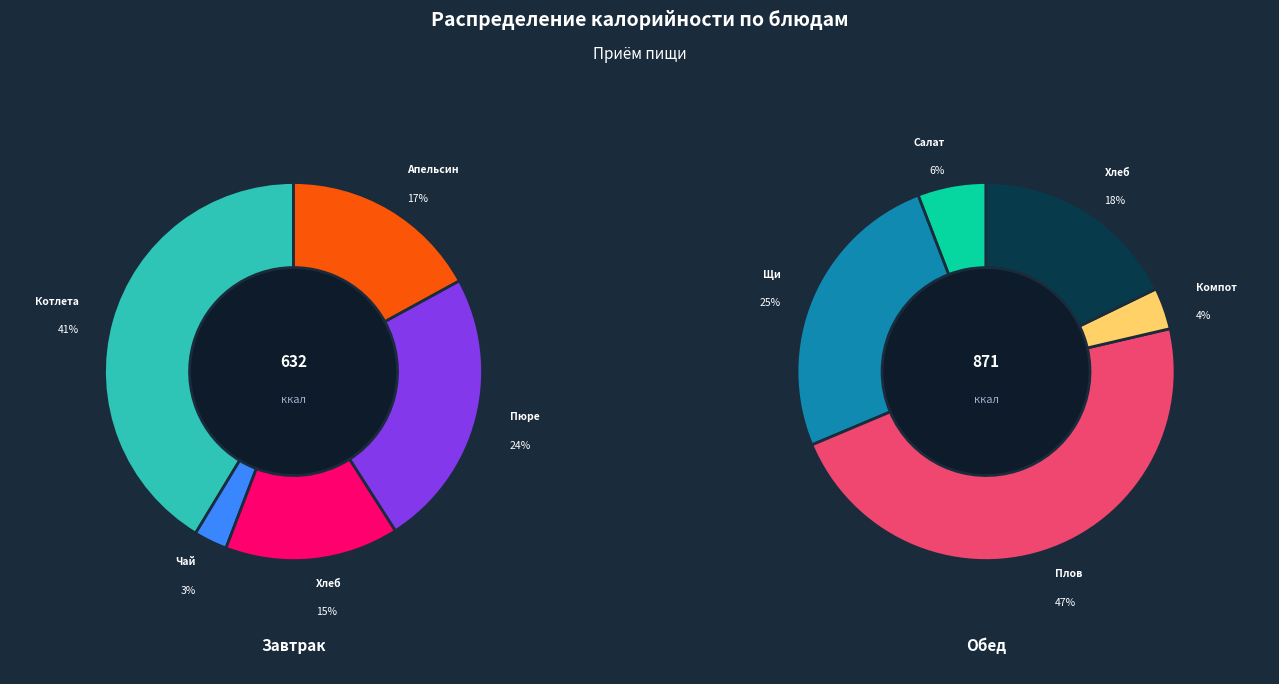

What percentage is NOT represented by Щи молочные с курой?

85.2%